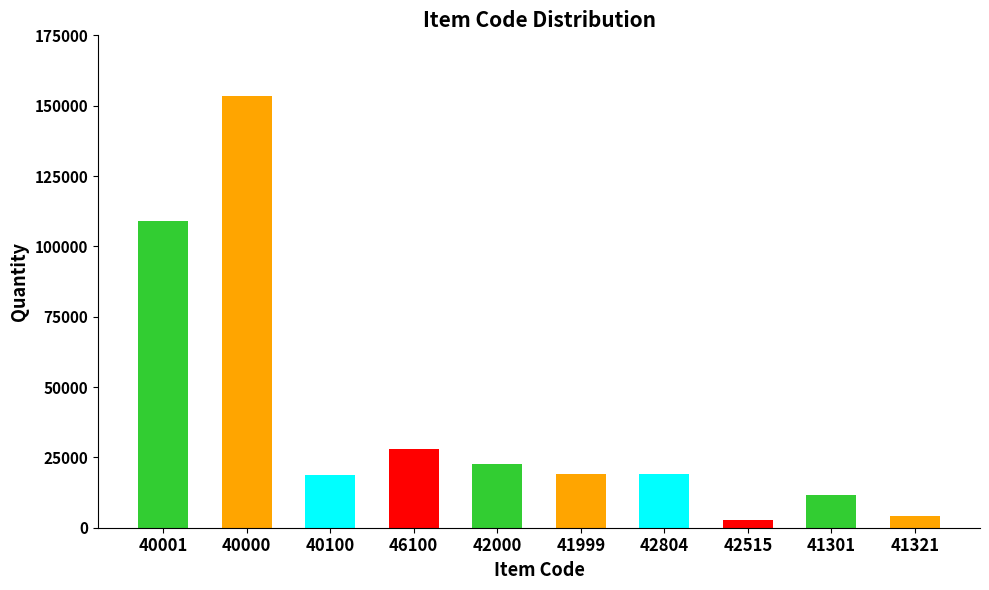

How many distinct data groups are displayed?

1